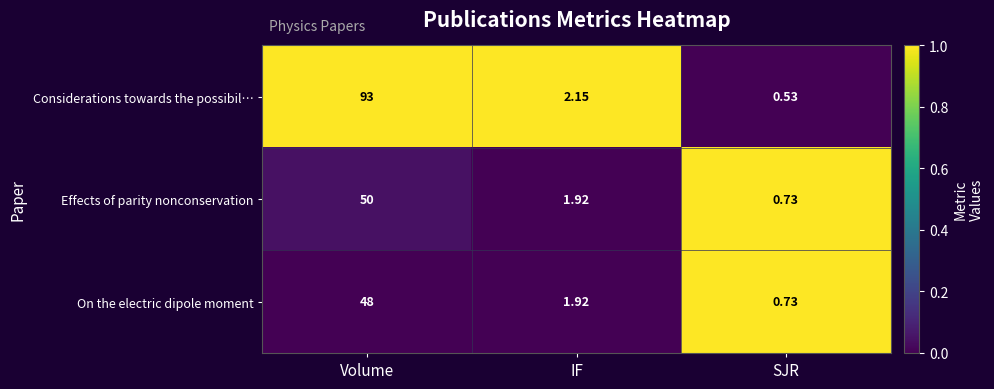

At how many categories does at least one series exceed 0?

3